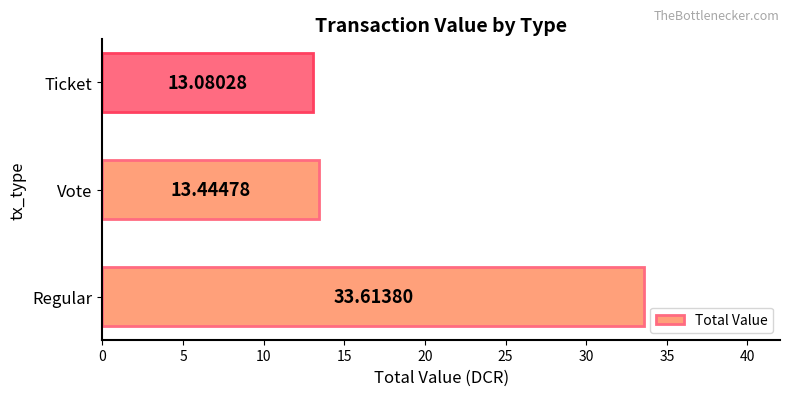

What is the difference between the maximum and minimum values?

20.5